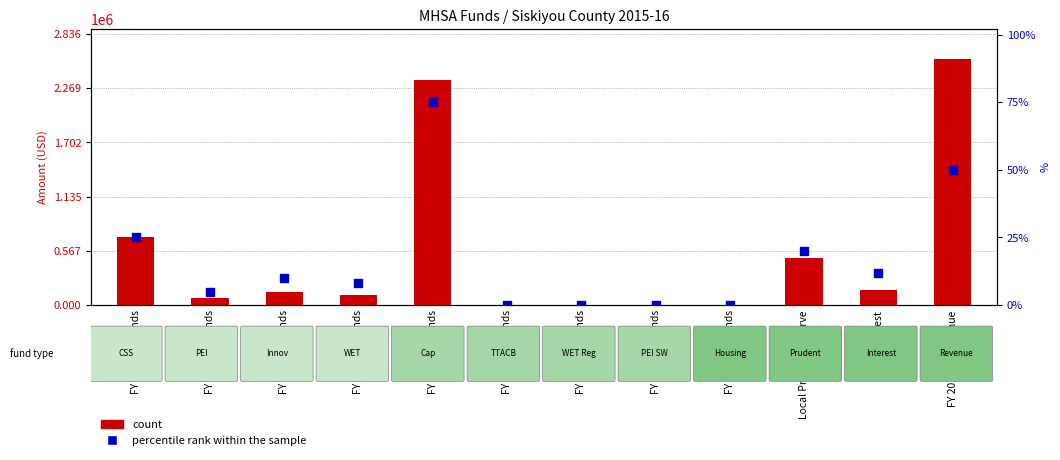

Is the value of percentile rank within the sample at FY 2006-07 Funds greater than the value of count at FY 2011-12 Funds?

No